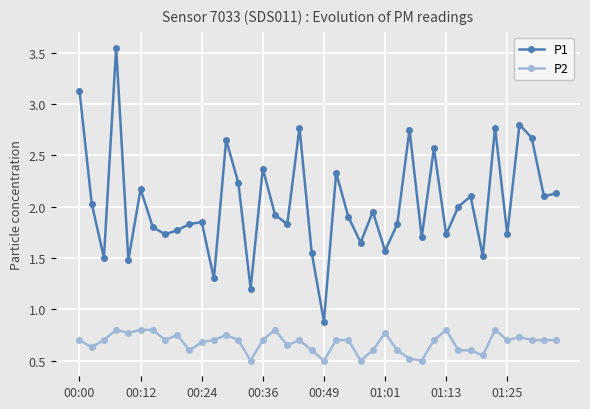

What is the value of the P1 point at the 7th from the left?

1.8